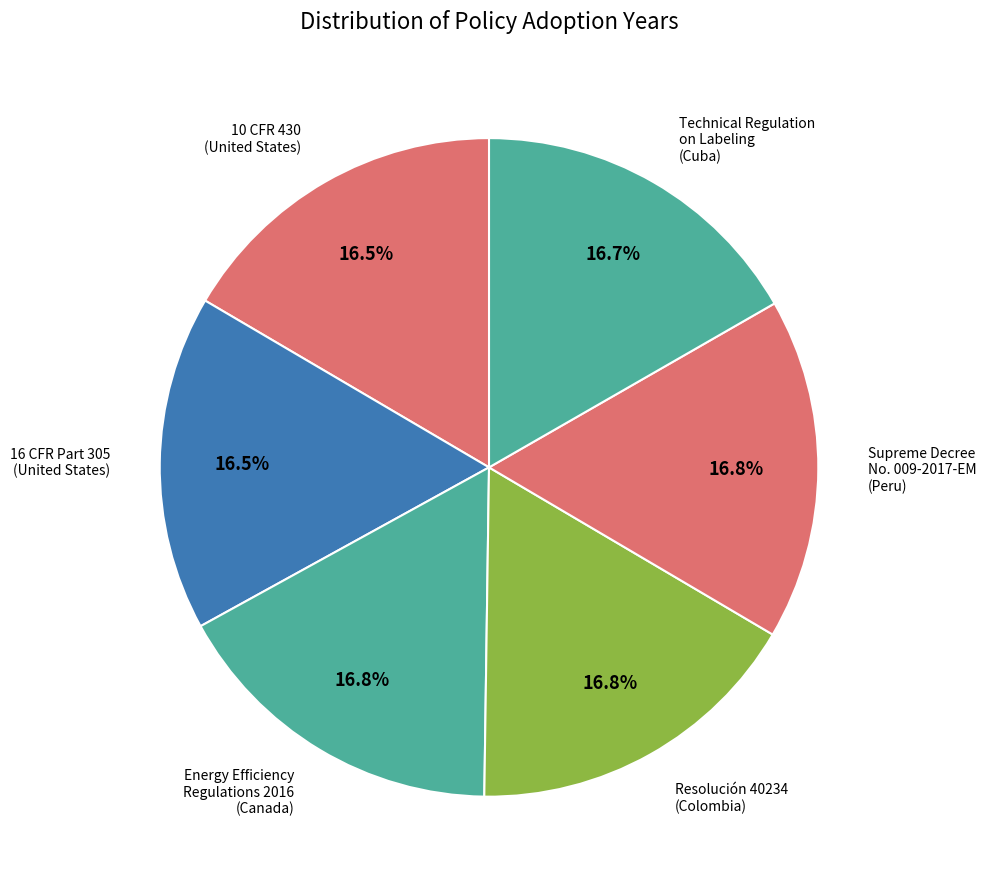

How many slices are in this pie chart?

6